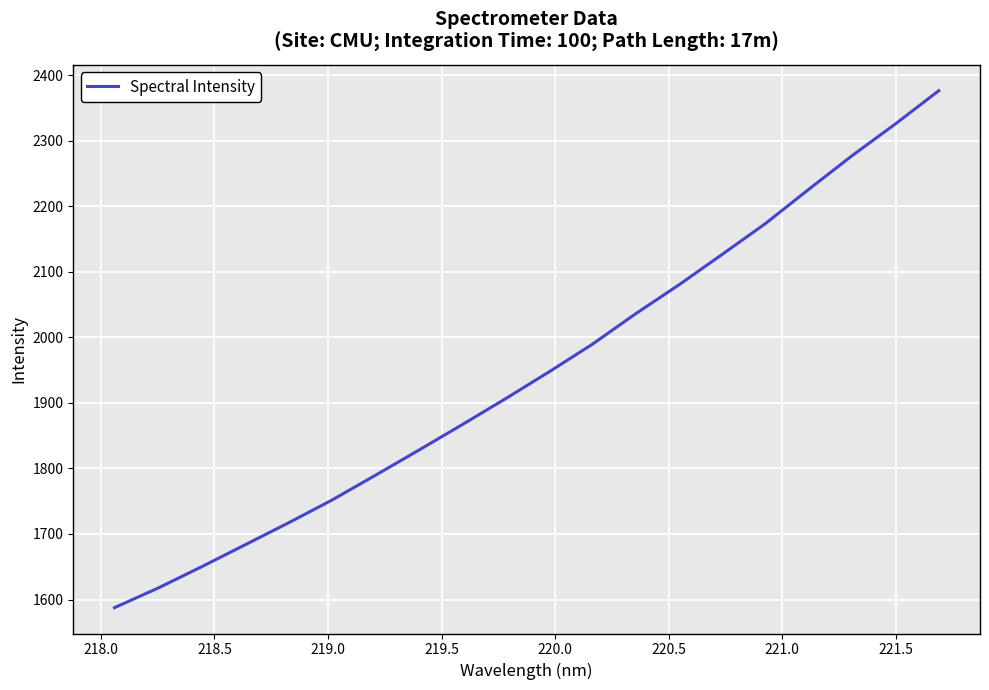

What is the greatest value displayed?

2376.1